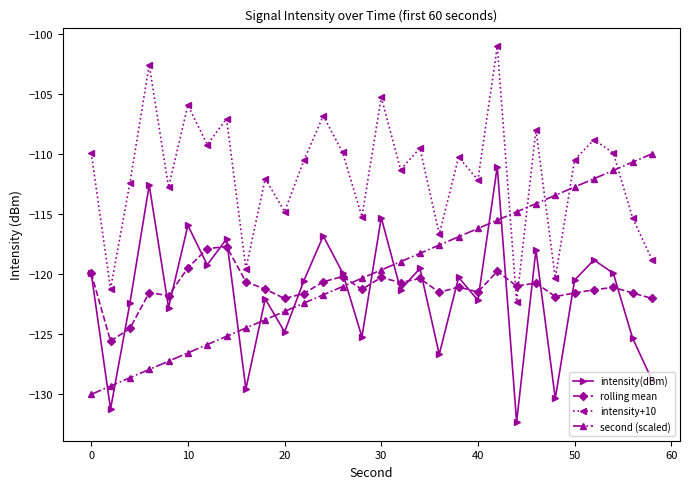

What is the highest value of the intensity(dBm) series?

-111.1